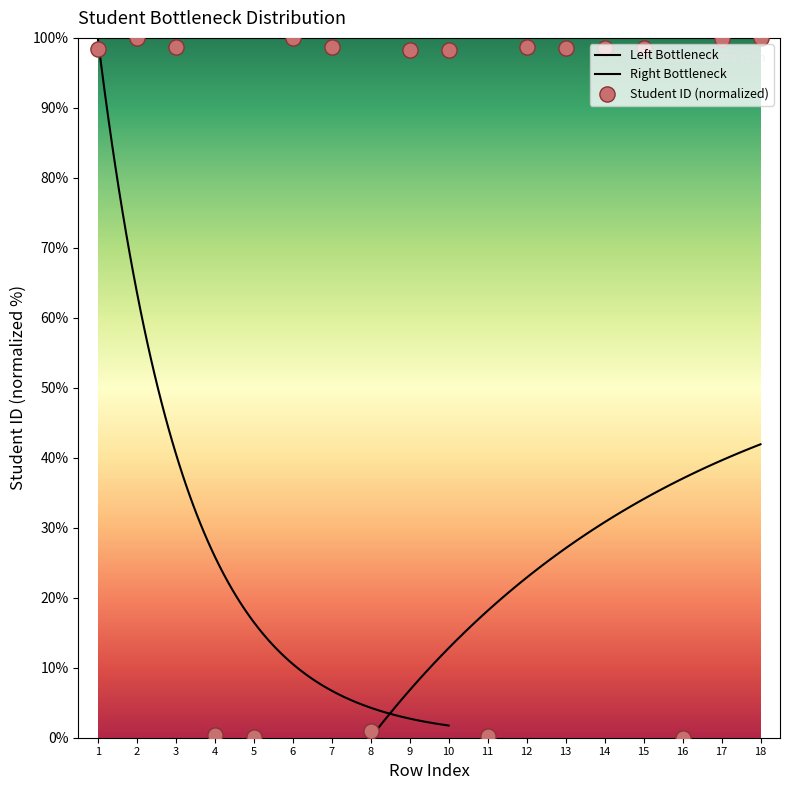

What is the change in value from 7 to 17?

+1.2